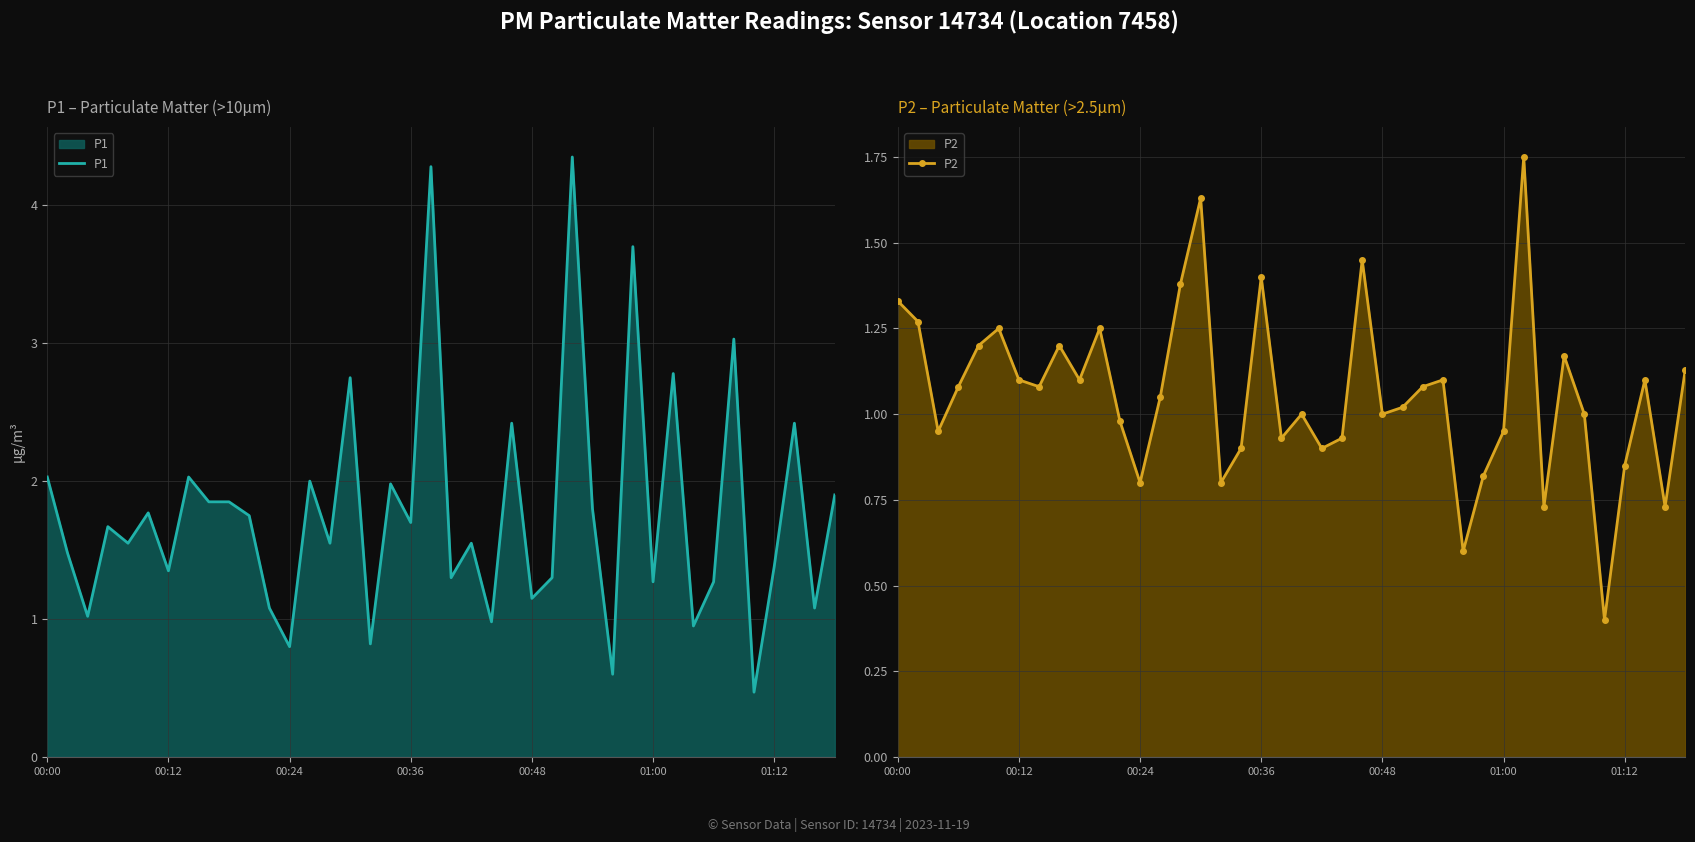

What are all the series names shown in the legend?

P1, P2